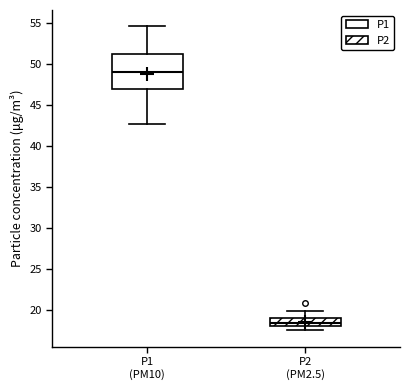

Reading left to right, transcribe this box plot: for each box, give where its median line is, the range the box spans, and where its two whiskers end, as read against the y-axis. The values are not printed on the chart, so give them approximately, as read against the axis.

P1 (PM10): median 49.0, box 47.0 to 51.0, whiskers 42.5 to 54.5
P2 (PM2.5): median 18.5, box 18.0 to 19.0, whiskers 17.5 to 20.0